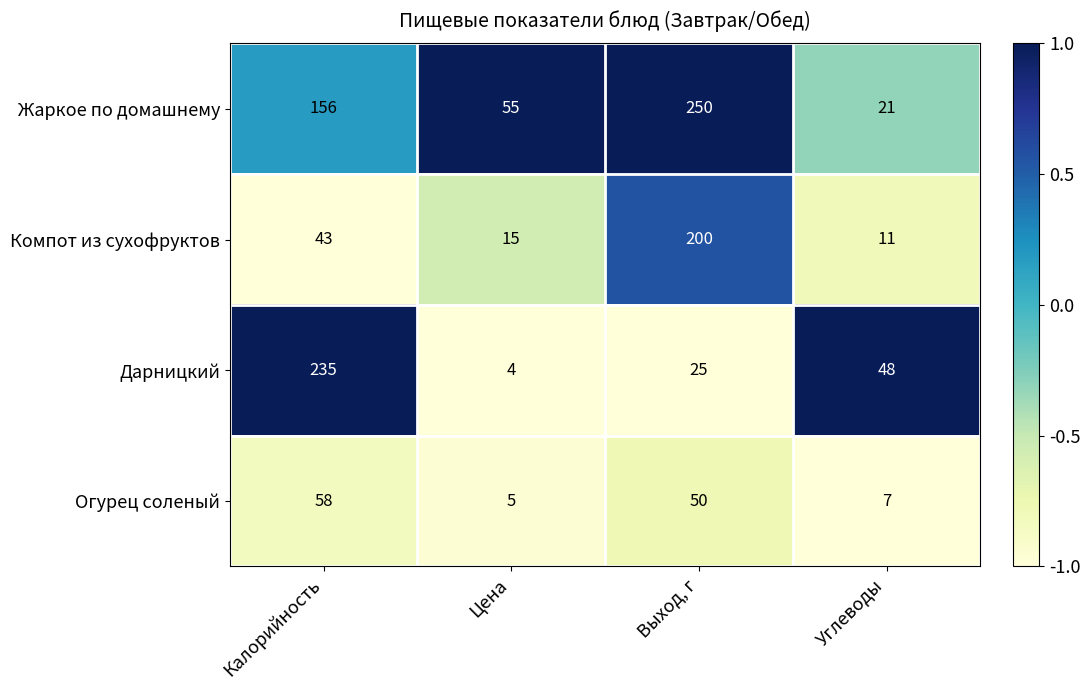

Rank the categories by Дарницкий value from lowest to highest.

Цена, Выход, г, Углеводы, Калорийность